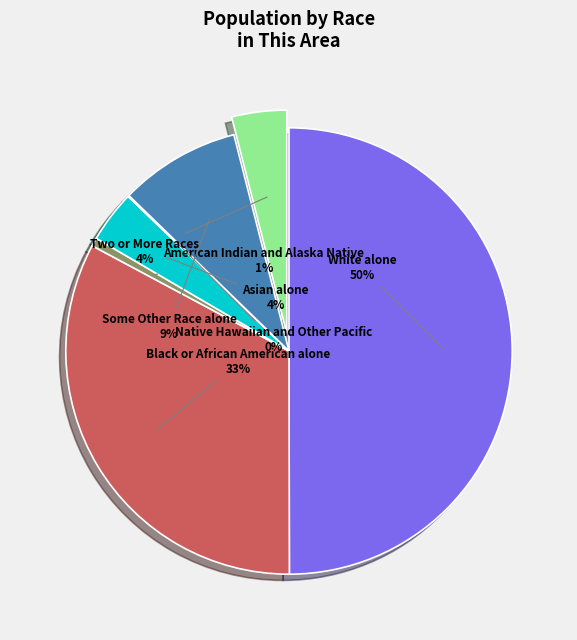

Between Two or More Races and White alone, which is larger?

White alone